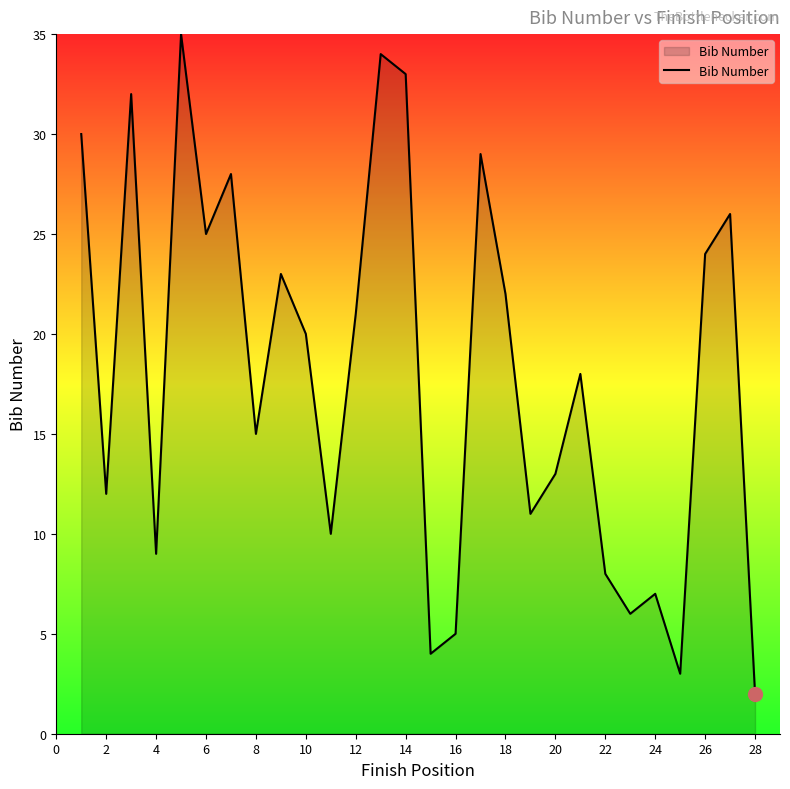

What is the difference between the maximum and minimum values?

33